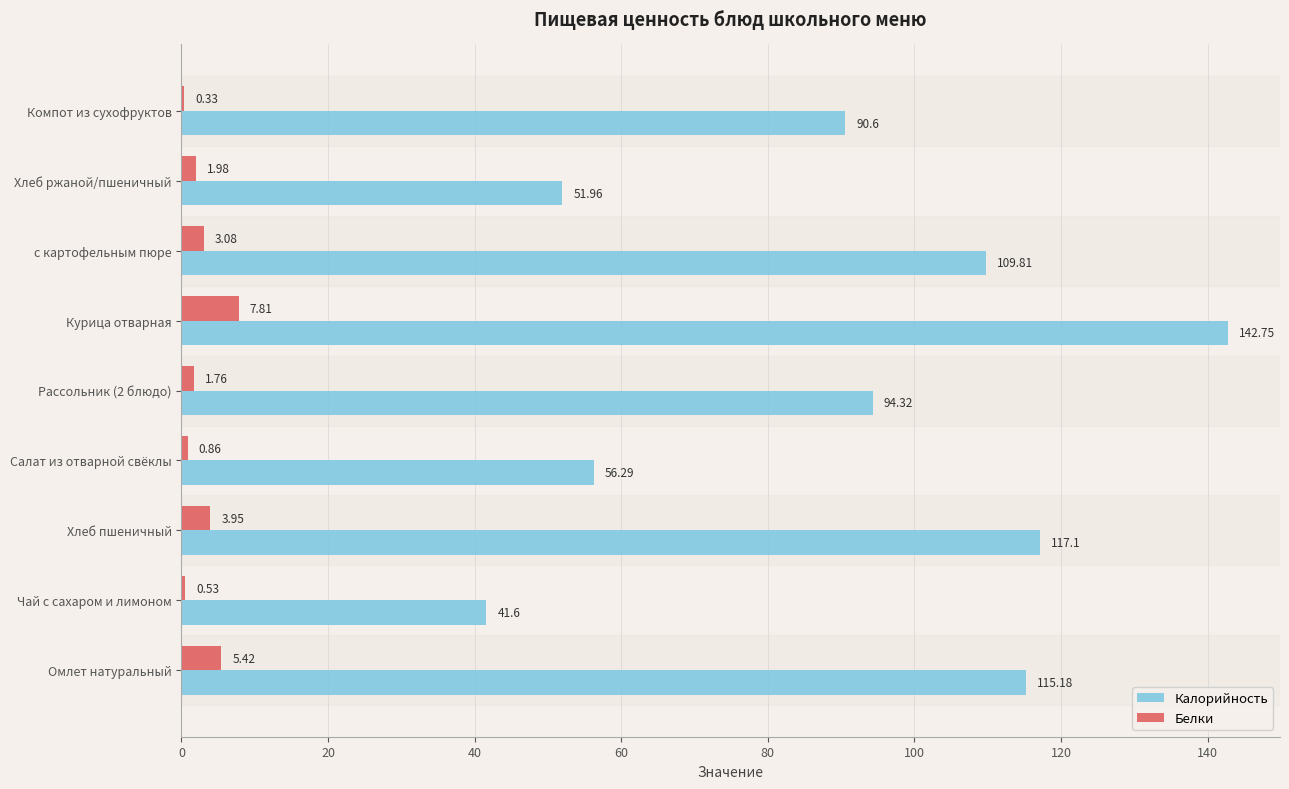

Which label corresponds to the largest value in the chart?

Курица отварная